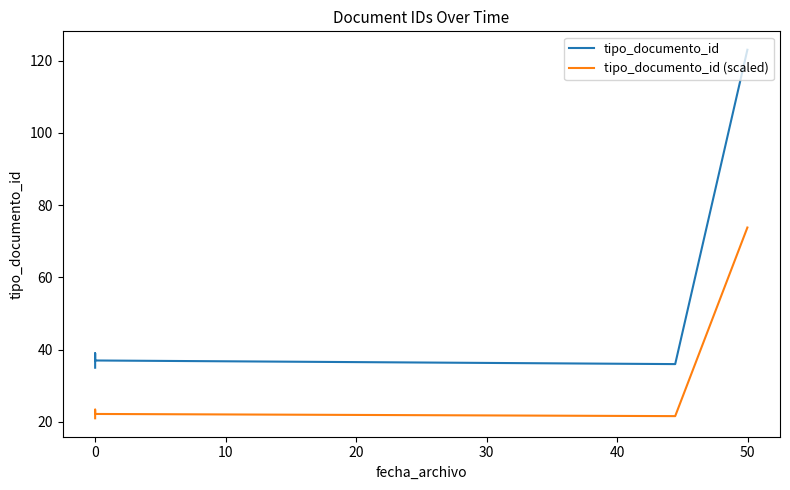

Reading left to right, list all the values displayed in this chart.

tipo_documento_id: 35.0	38.0	39.0	37.0	36.0	123.0
tipo_documento_id (scaled): 21.0	22.8	23.4	22.2	21.6	73.8